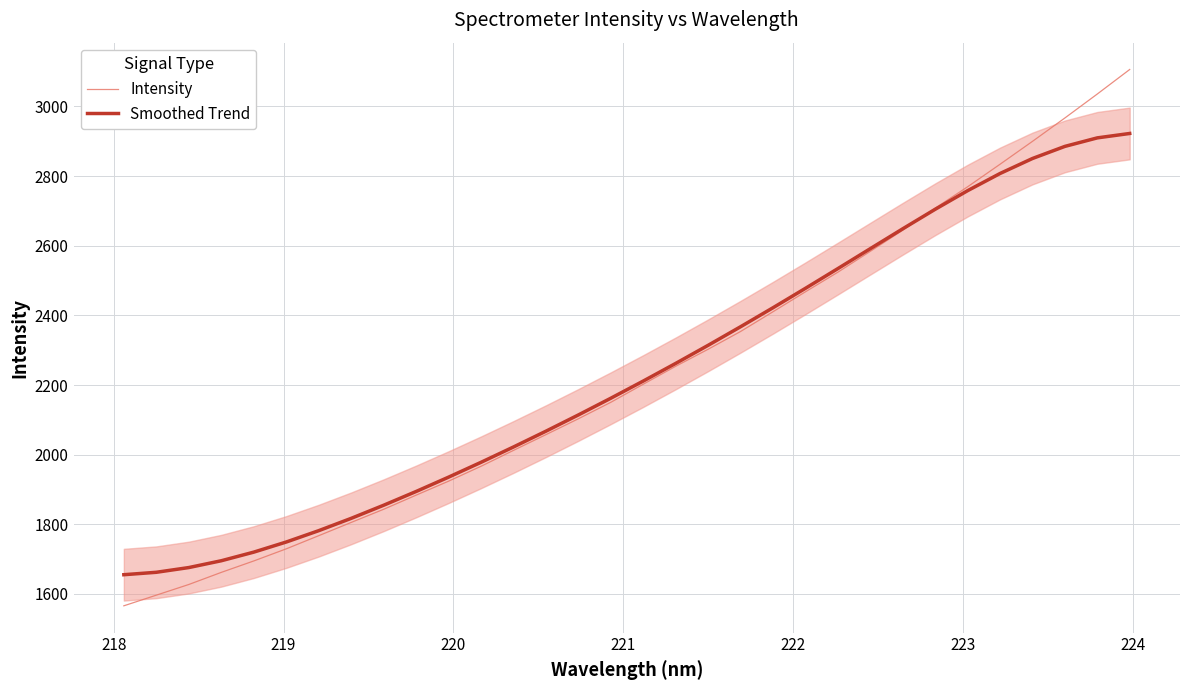

Rank the series by their average value, from lowest to highest.

Intensity, Smoothed Trend